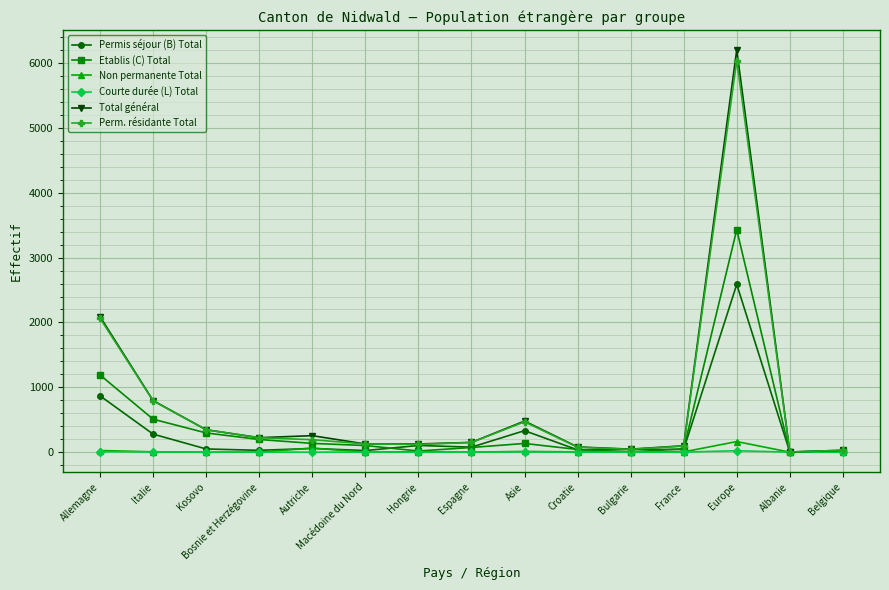

How many lines are shown in the chart?

6